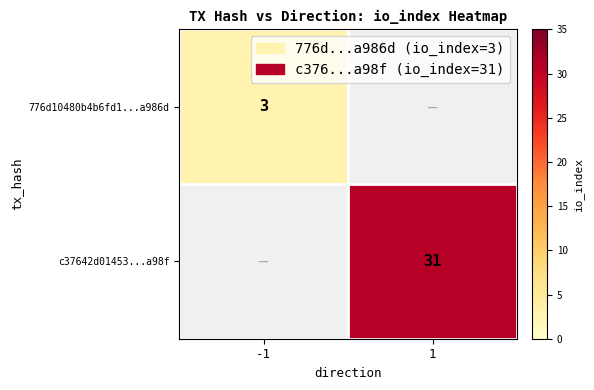

The 776d10480b4b6fd1...a986d series shows 3 at -1. True or false?

True